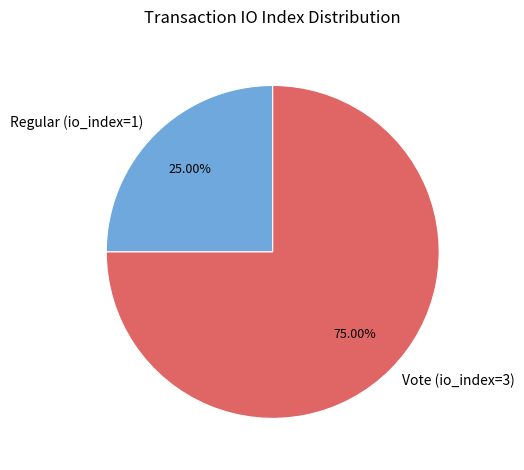

Rank the categories by value from lowest to highest.

Regular (io_index=1), Vote (io_index=3)